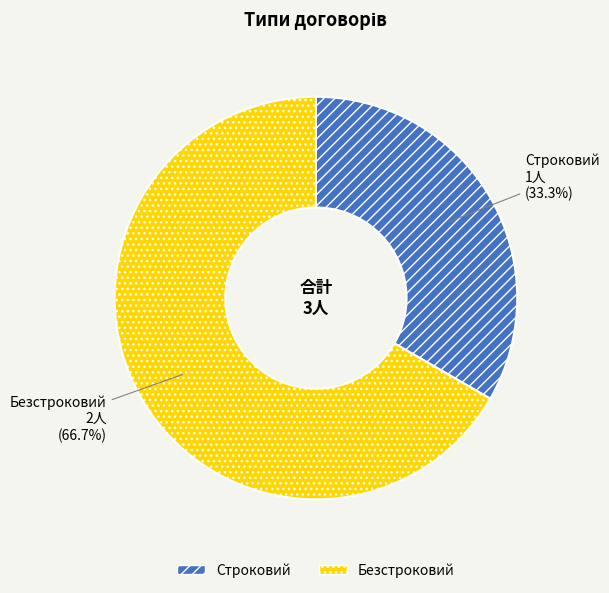

Rank the categories by value from highest to lowest.

Безстроковий, Строковий